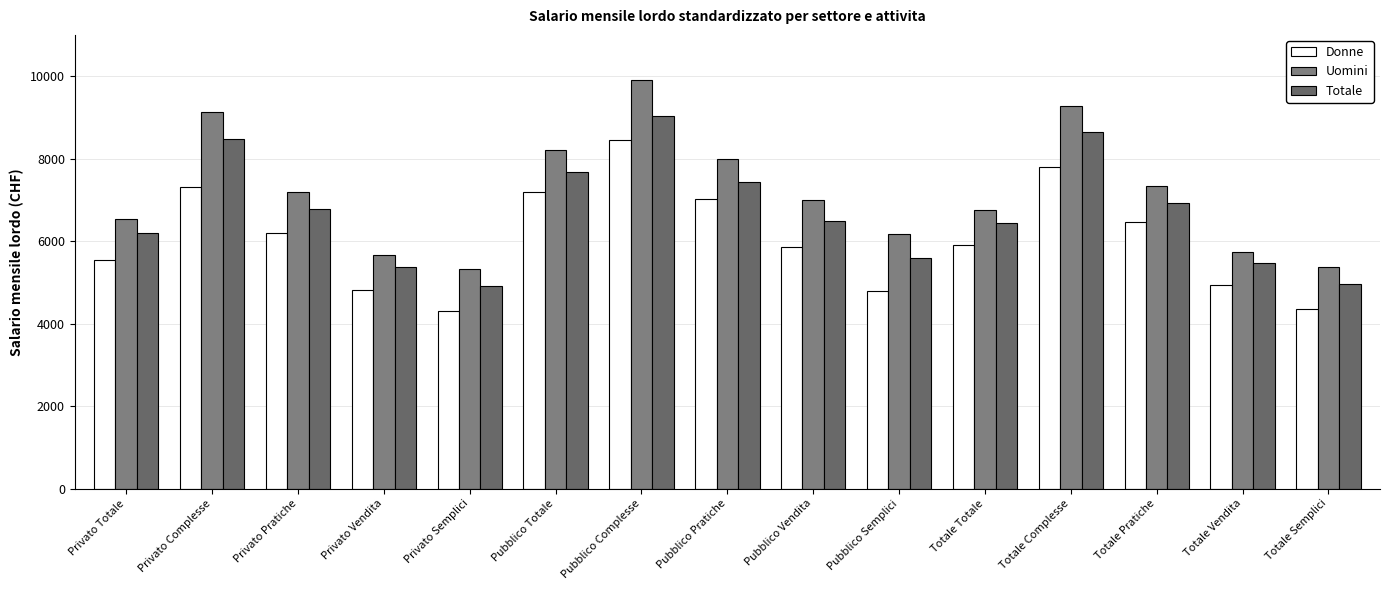

What is the total value across all series at Privato Totale?

18273